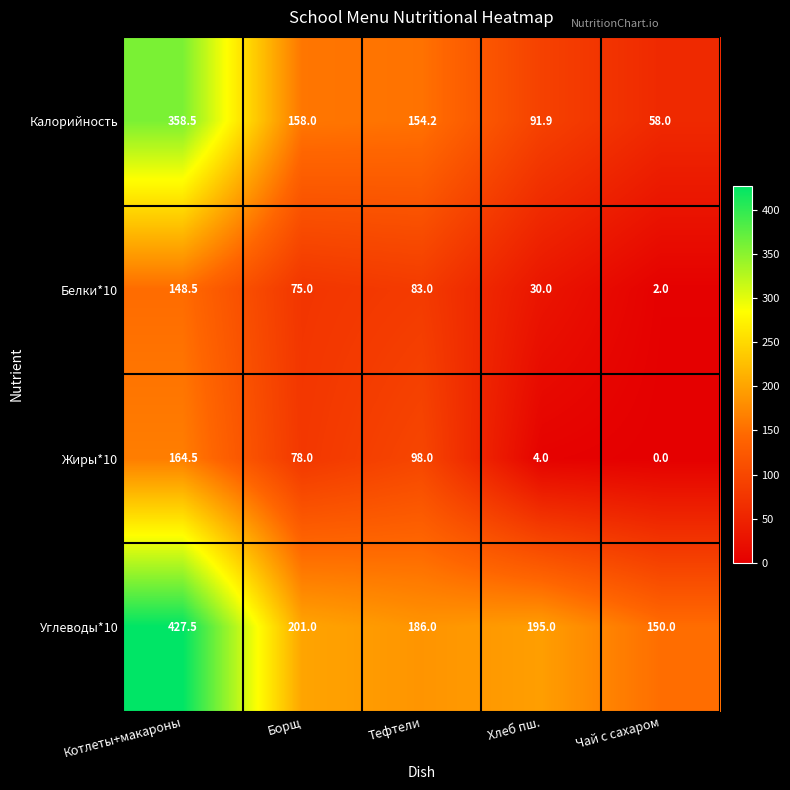

Is it true that Белки*10 equals 89.5 at Котлеты+макароны?

False